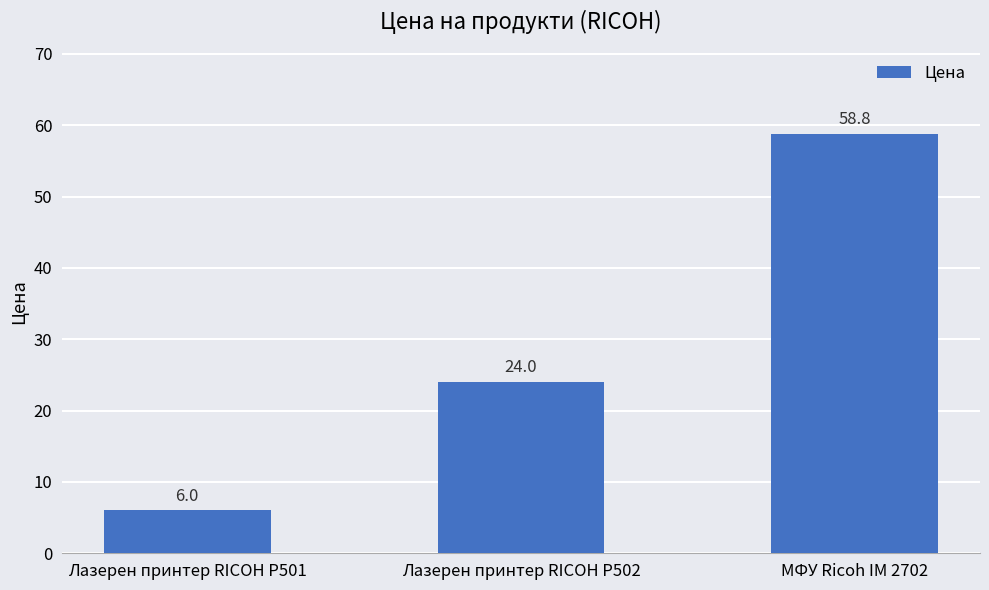

List the labels in order of value, largest first.

МФУ Ricoh IM 2702, Лазерен принтер RICOH P502, Лазерен принтер RICOH P501